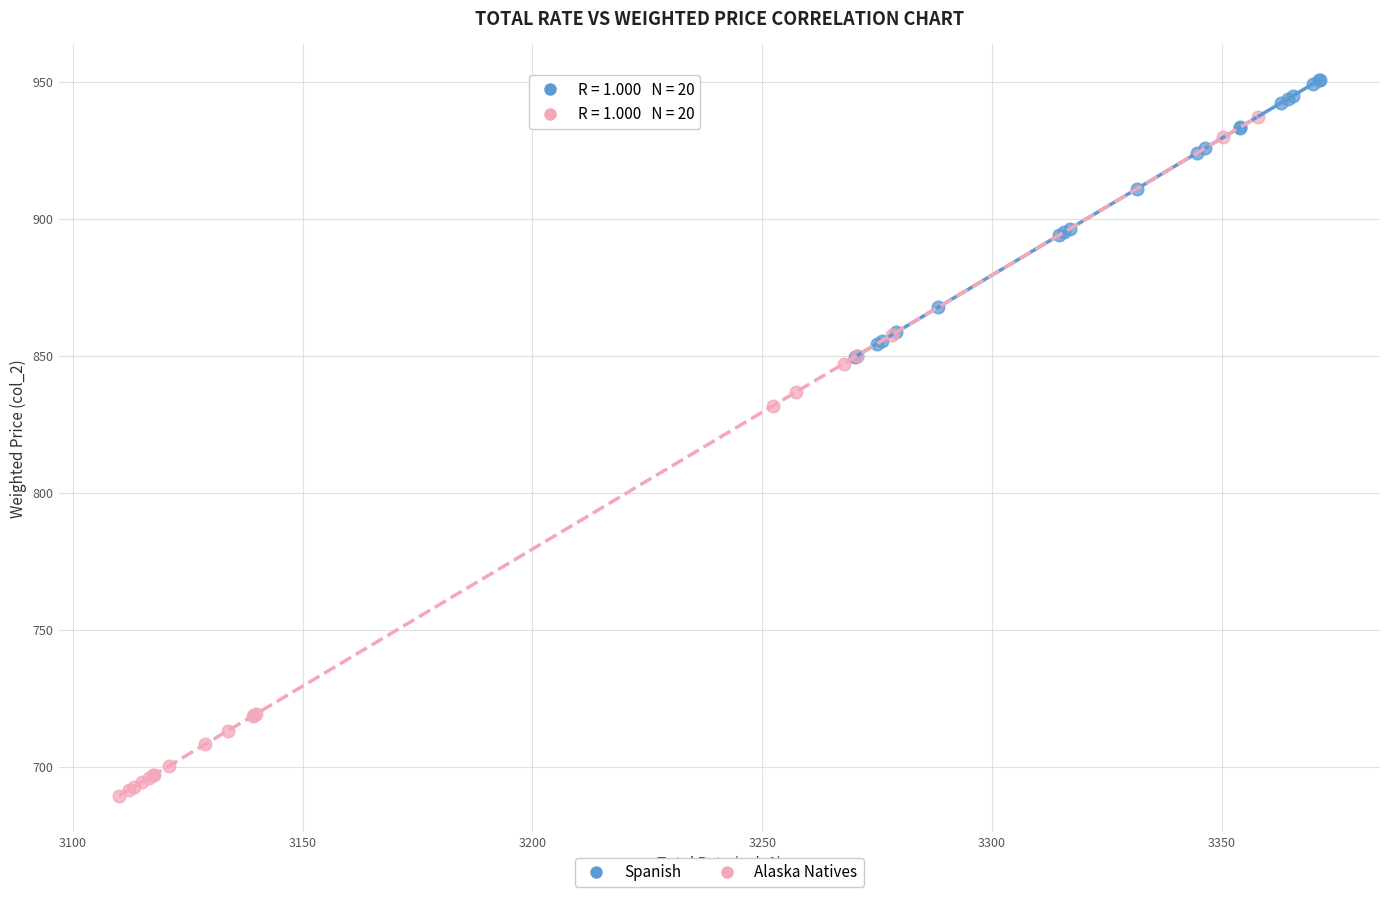

Which series contains the highest Y value?

Spanish